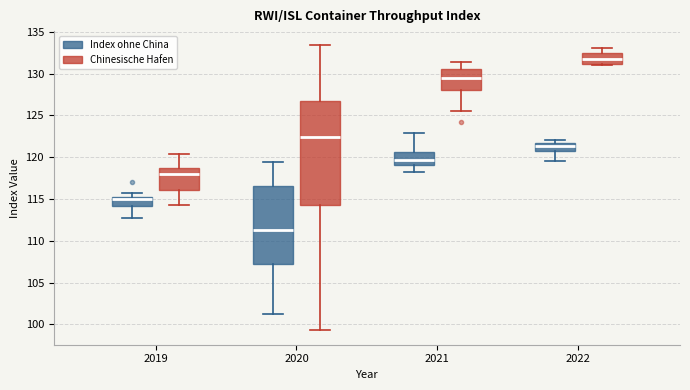

Which box is the tallest, from its lower edge to its upper edge?

2020 (Chinesische Hafen)